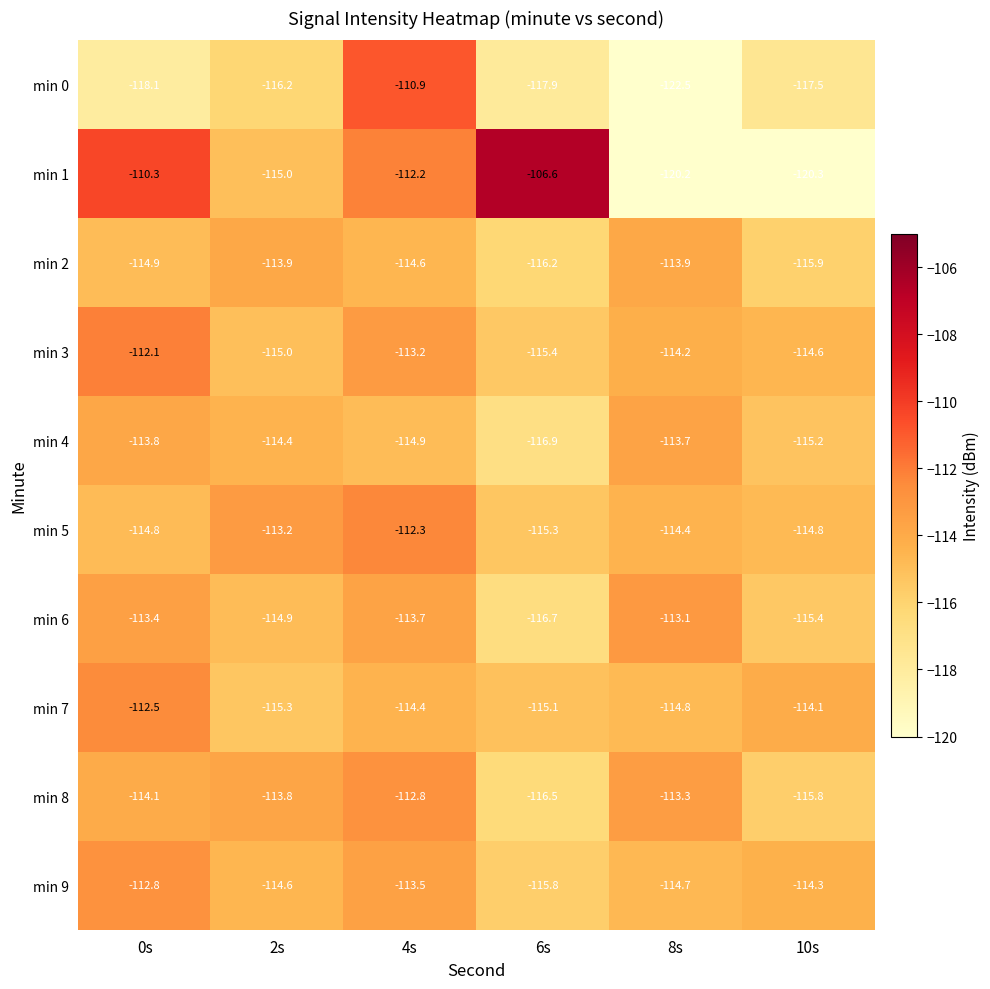

Is it true that min 2 equals -114.6 at 4s?

True